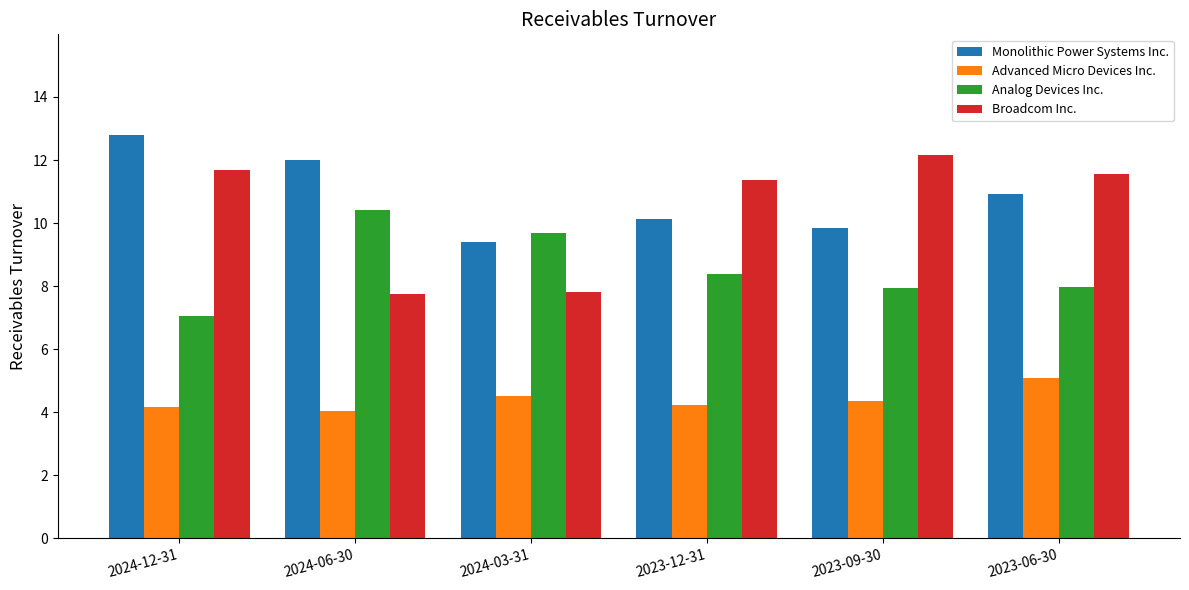

What is the difference between the second highest and minimum values in the Broadcom Inc. series?

3.9